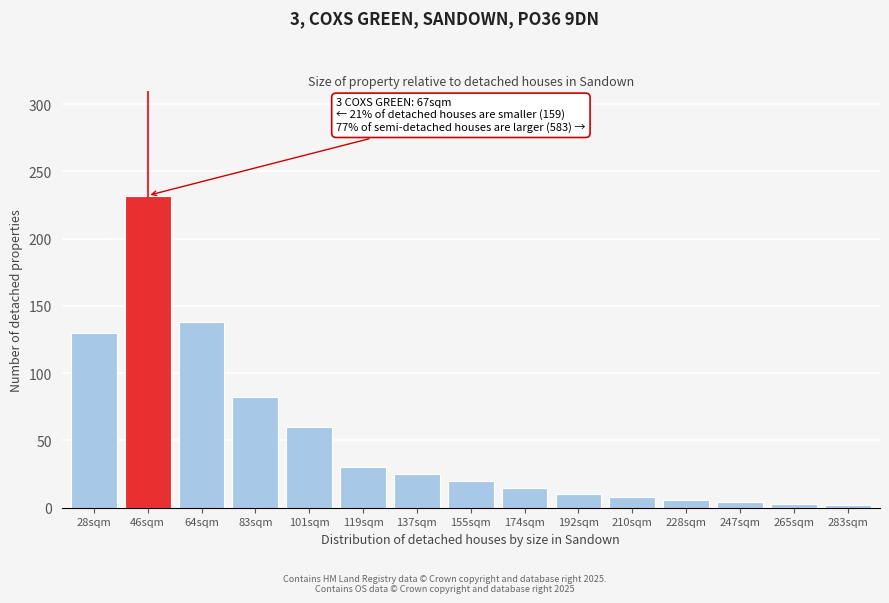

Is it true that the value at 46sqm is 371?

False